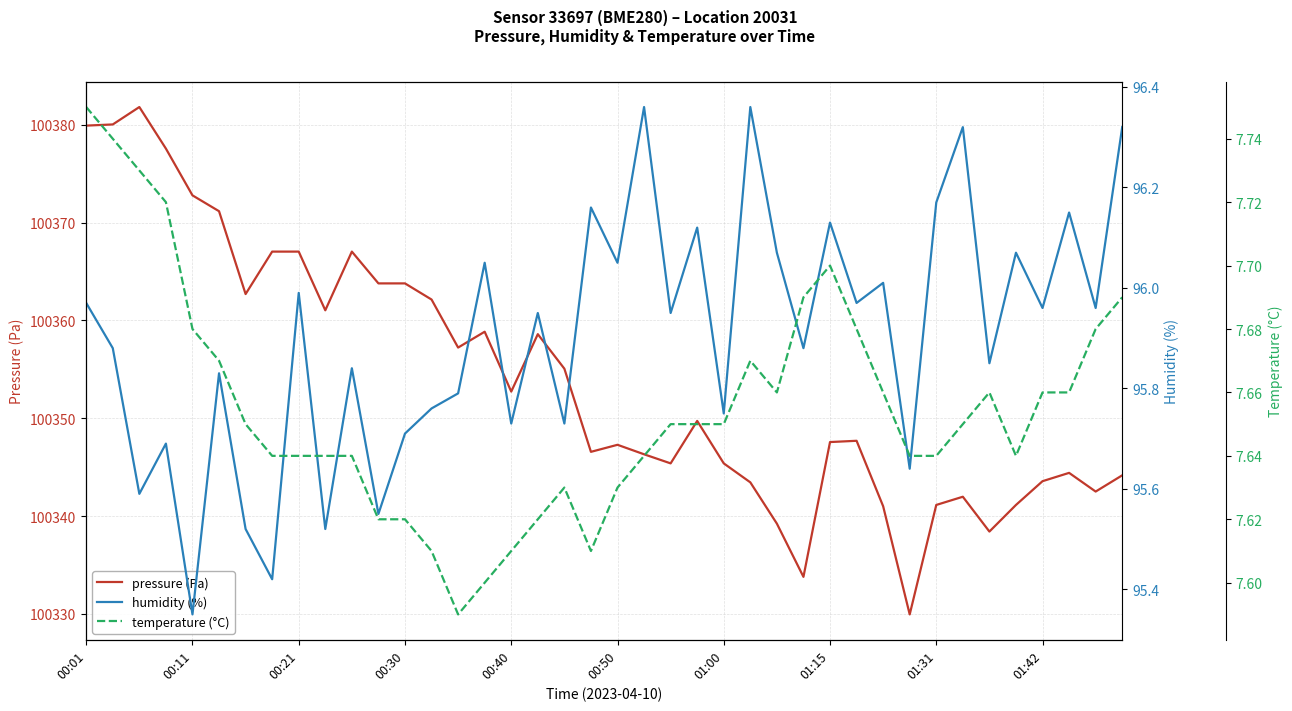

List the series in order of their peak value, lowest first.

temperature (°C), humidity (%), pressure (Pa)